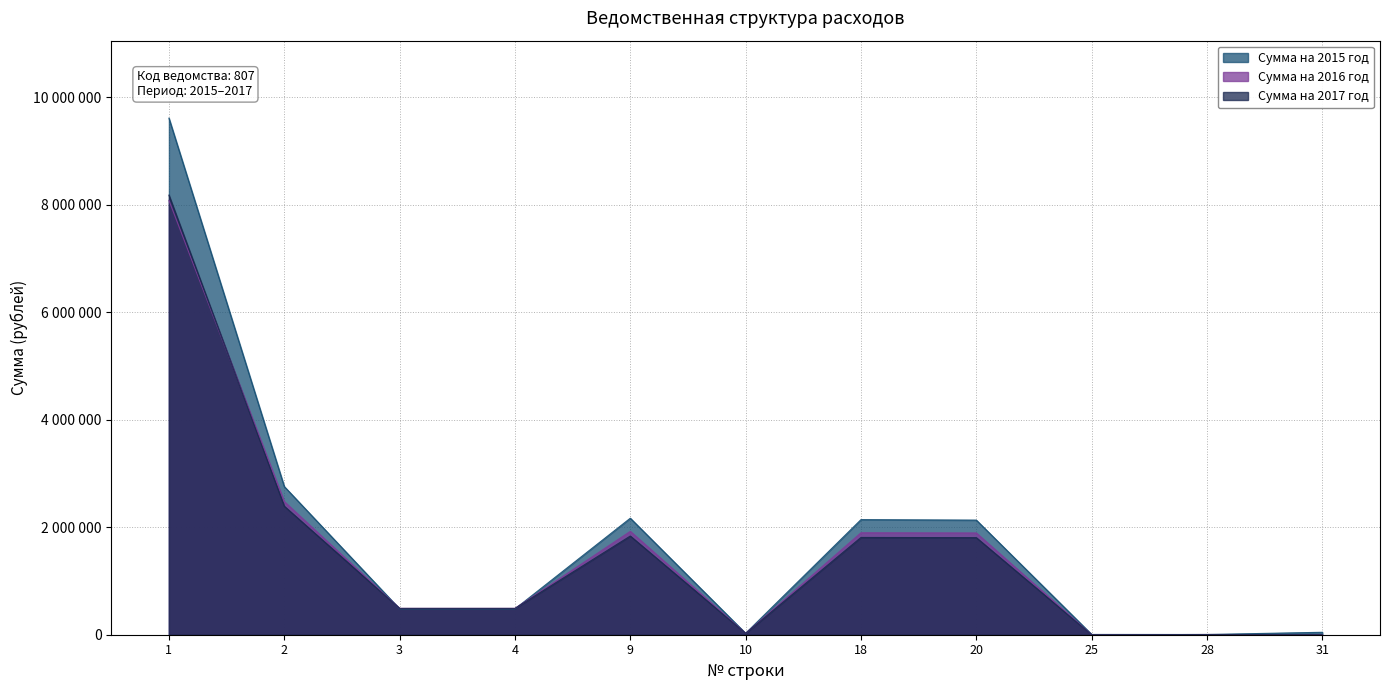

Is the value of Сумма на 2015 год at 20 greater than the value of Сумма на 2016 год at 28?

Yes